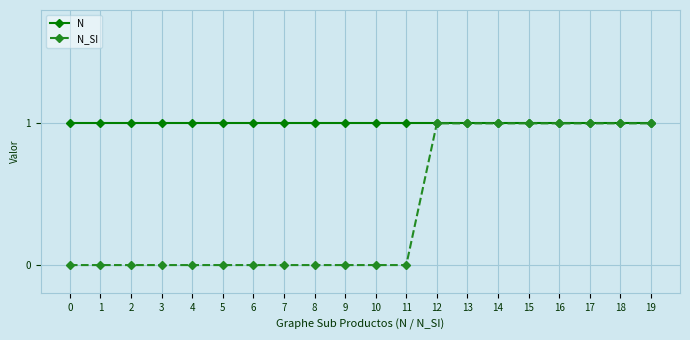

Which series has the largest total across all categories?

N